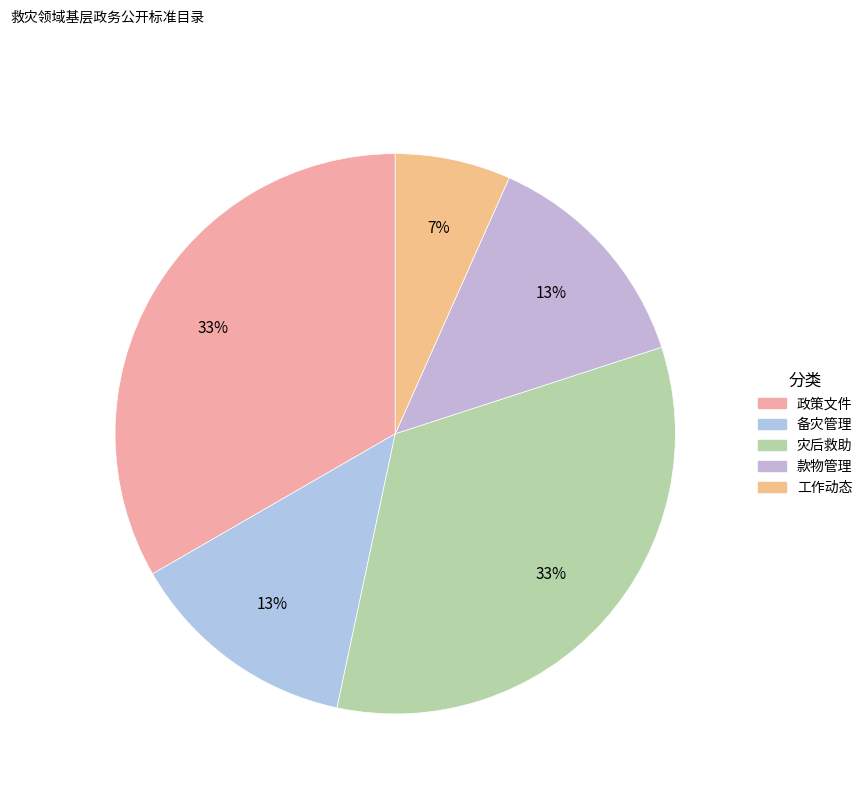

Does 灾后救助 account for over 50% of the chart?

No